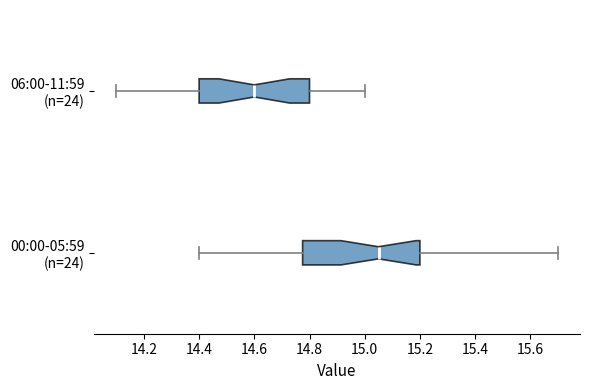

Reading bottom to top, transcribe this box plot: for each box, give where its median line is, the range the box spans, and where its two whiskers end, as read against the x-axis. The values are not printed on the chart, so give them approximately, as read against the axis.

00:00-05:59 (n=24): median 15.06, box 14.78 to 15.20, whiskers 14.40 to 15.70
06:00-11:59 (n=24): median 14.60, box 14.40 to 14.80, whiskers 14.10 to 15.00